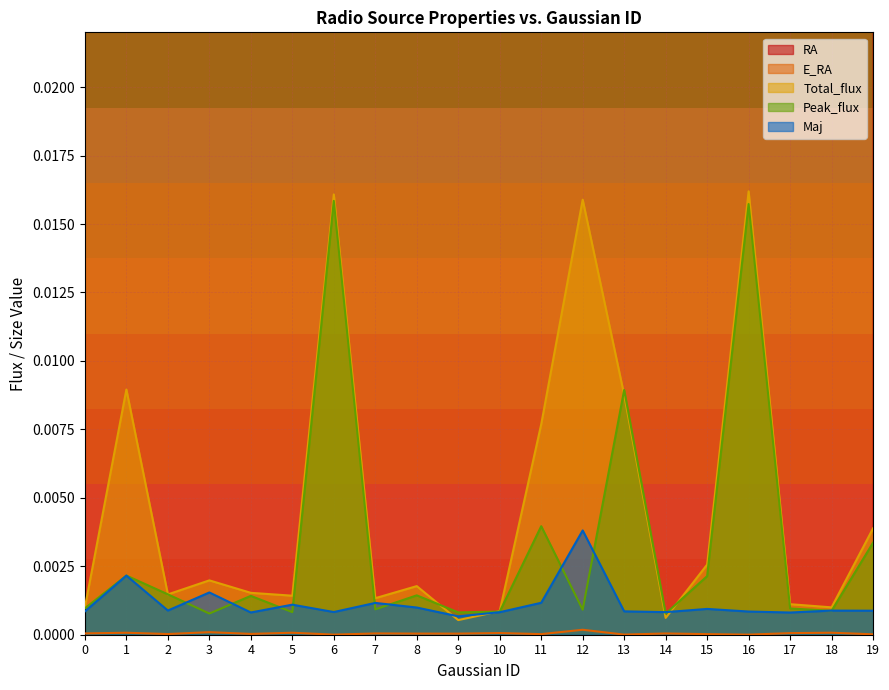

True or false: Maj and E_RA cross at least once.

False